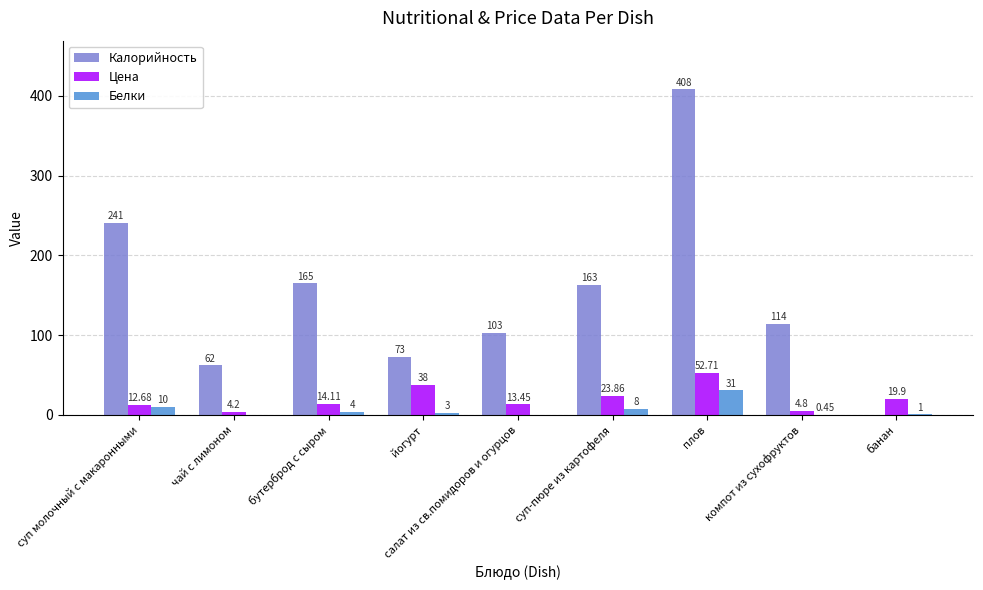

At which category is the sum across all series the highest?

плов